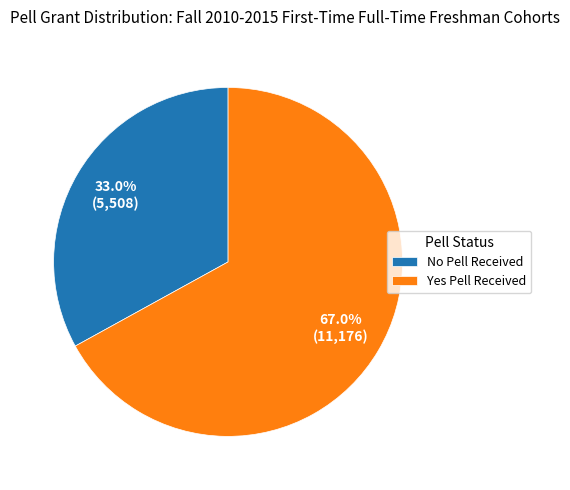

What is the ratio of the value at Yes Pell Received to the value at No Pell Received?

2.0